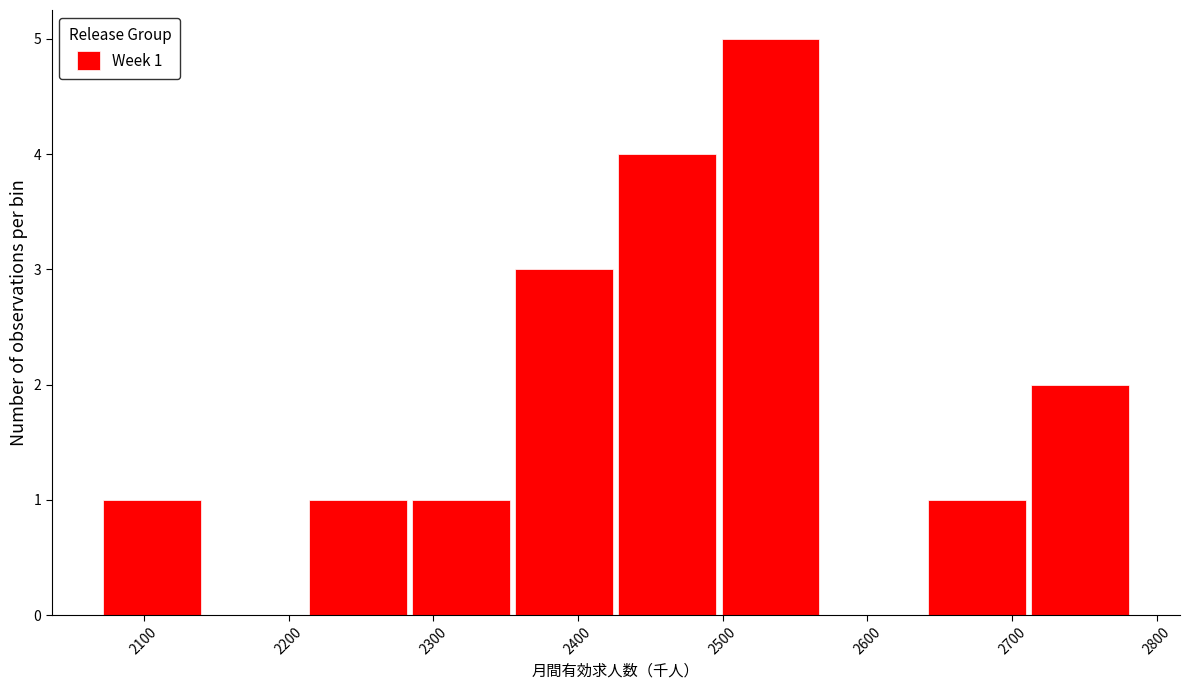

Which range on the x-axis has the tallest bar?

2500 to 2570